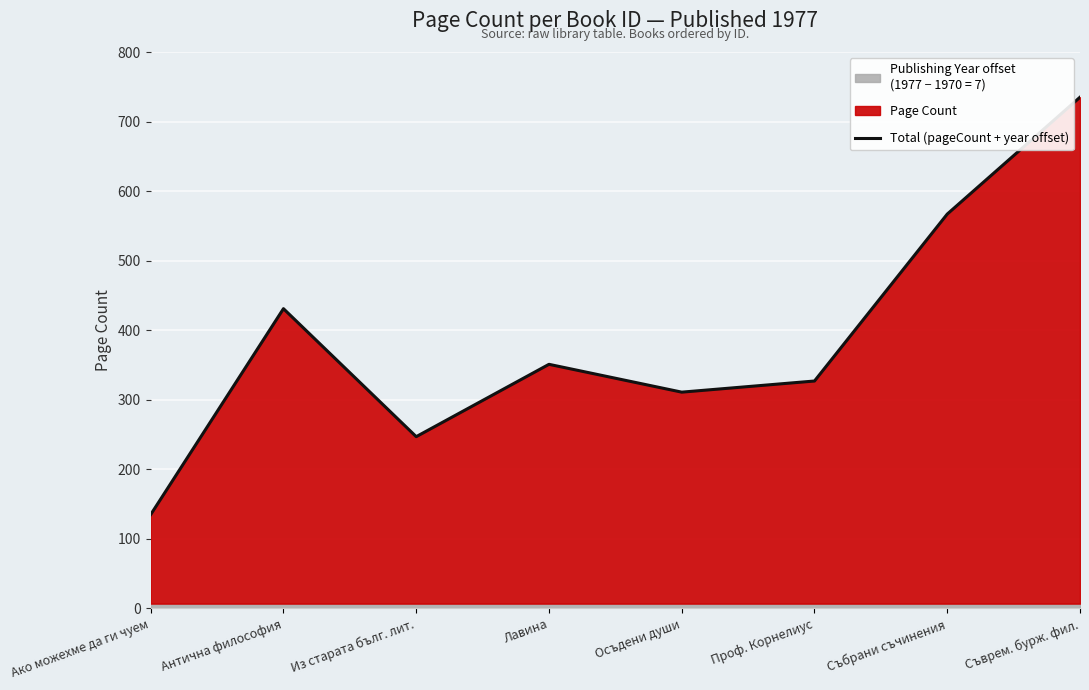

Read the value at Лавина.

351